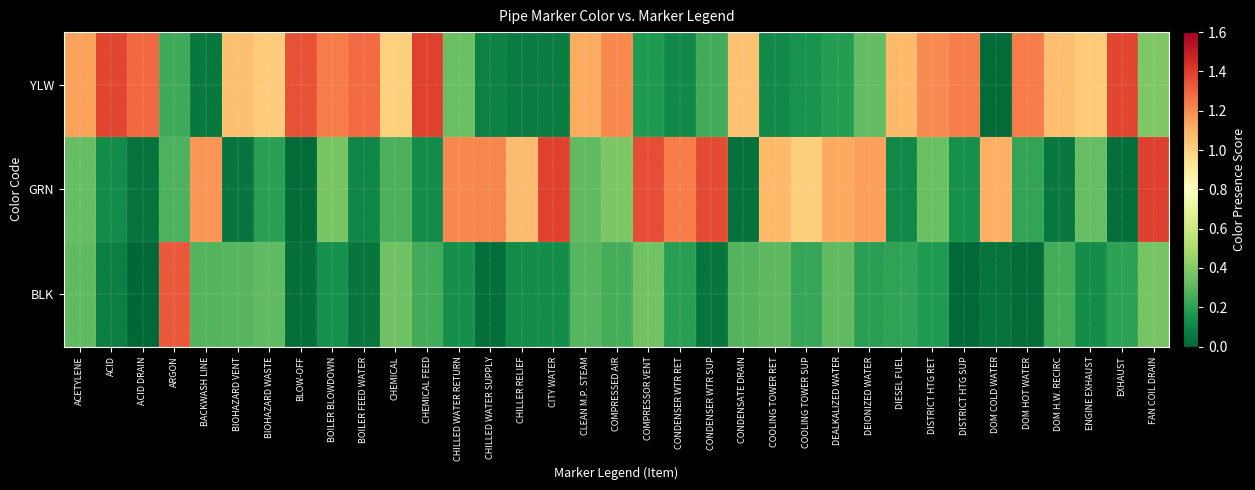

What is the total value across all series at CHILLED WATER SUPPLY?

1.3